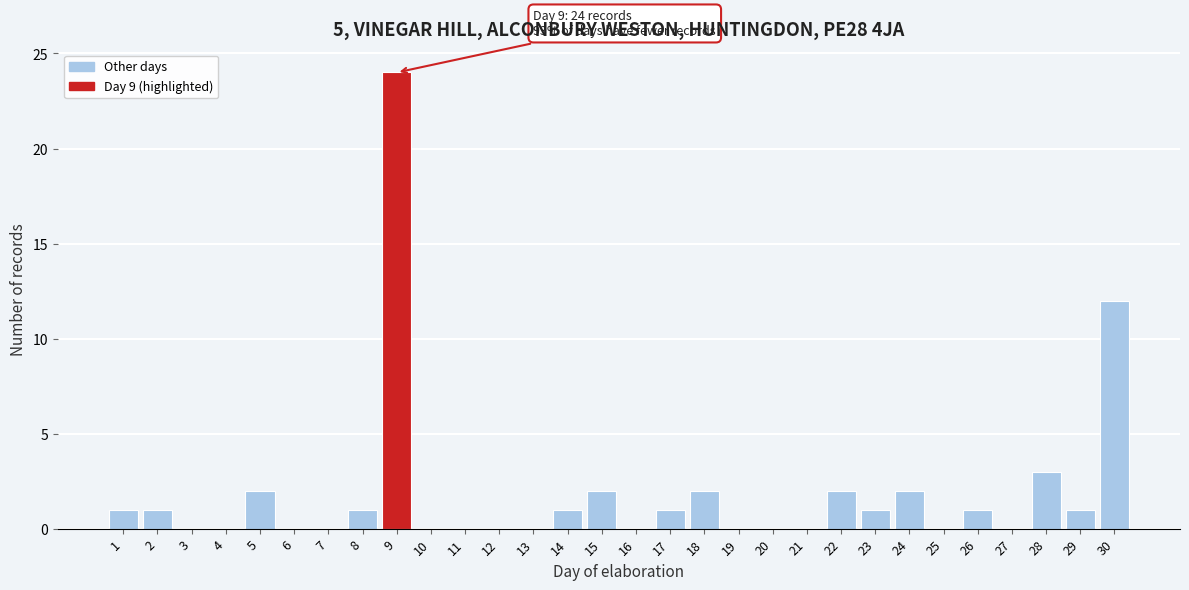

Reading left to right, list all the values displayed in this chart.

1=1	2=1	3=0	4=0	5=2	6=0	7=0	8=1	9=24	10=0	11=0	12=0	13=0	14=1	15=2	16=0	17=1	18=2	19=0	20=0	21=0	22=2	23=1	24=2	25=0	26=1	27=0	28=3	29=1	30=12